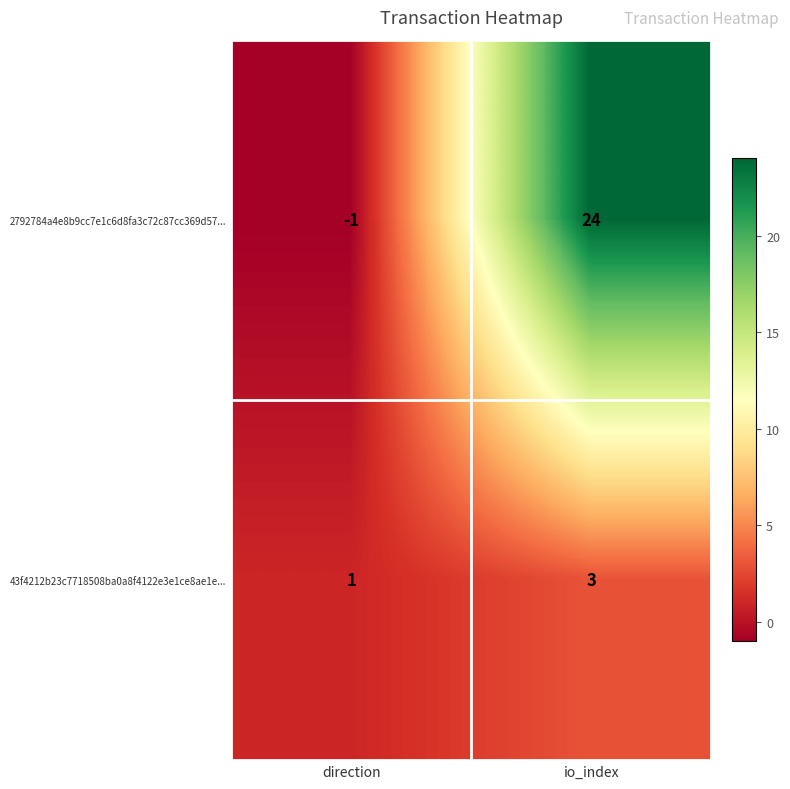

What is the sum of all 43f4212b23c7718508ba0a8f4122e3e1ce8ae1e... values?

4